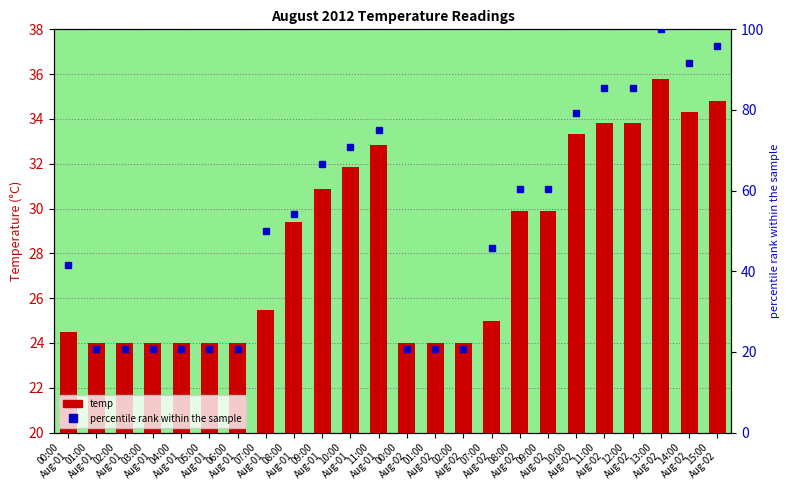

Is it true that percentile rank equals 98.4 at 08:00
Aug-02?

False